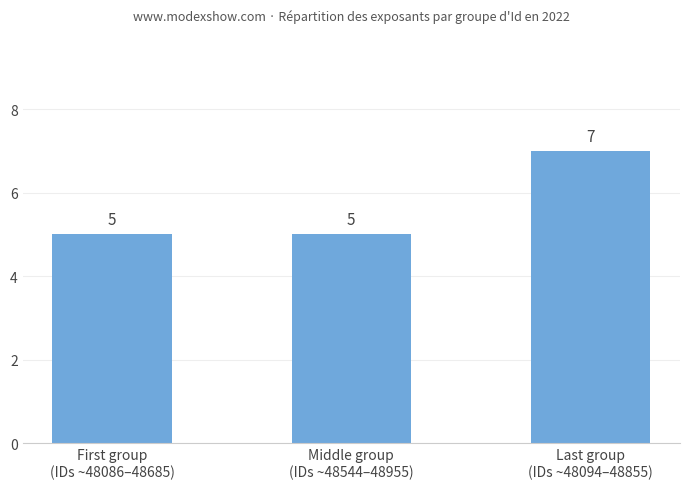

Read the value at Last group
(IDs ~48094–48855).

7